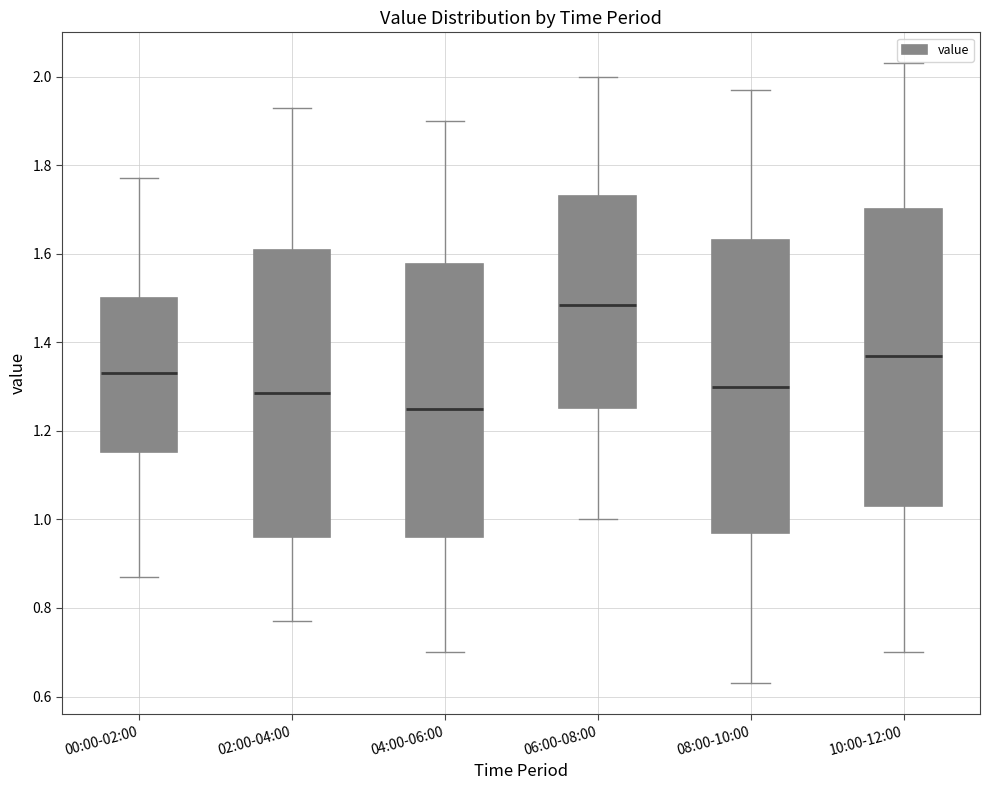

Which box's median line is the lowest?

04:00-06:00